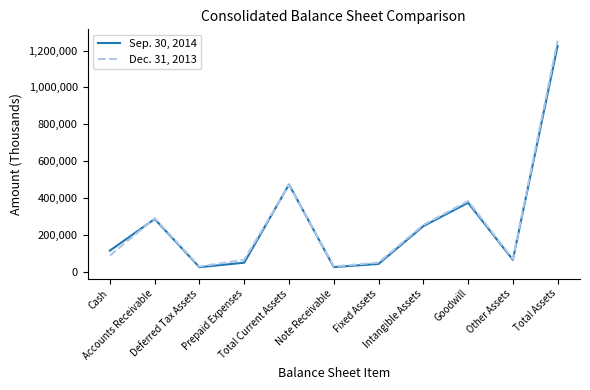

What is the total value across all series at Fixed Assets?

91423